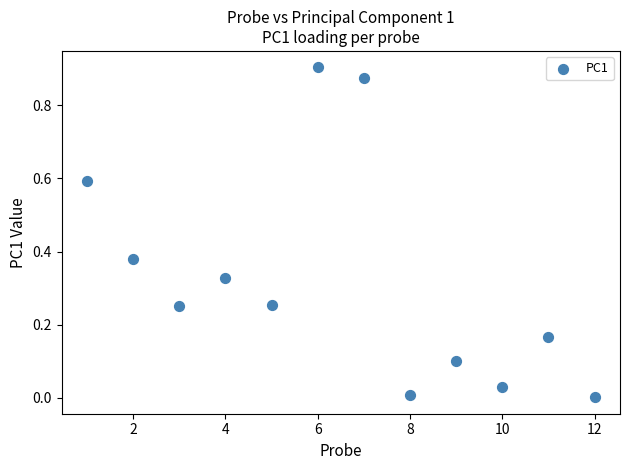

What is the average X value?

6.5